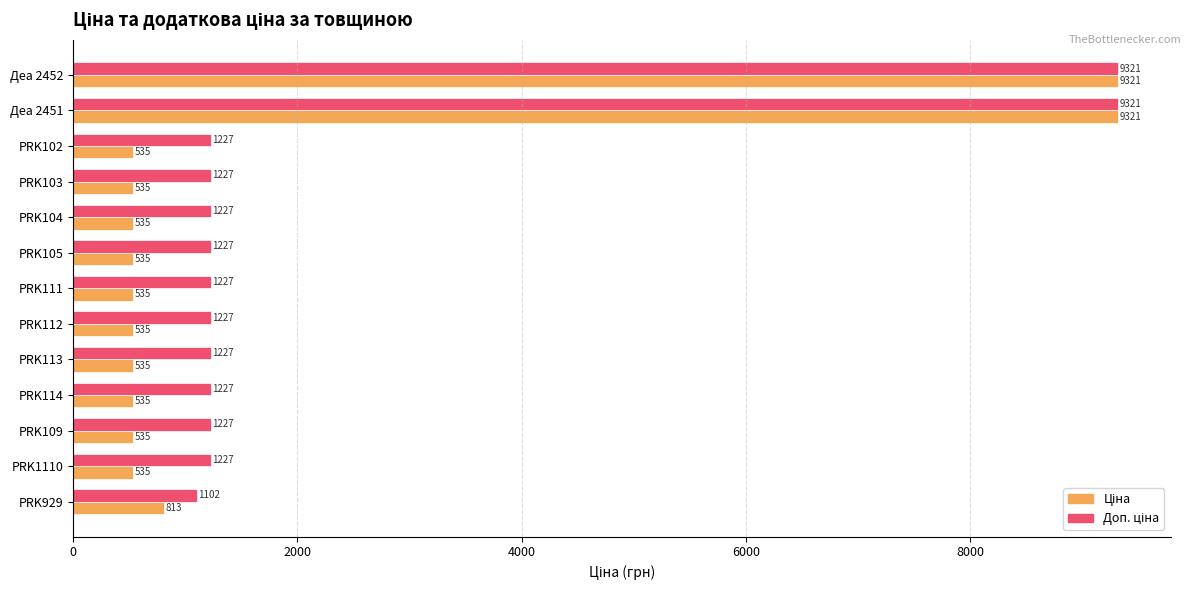

What is the smallest value displayed?

535.4